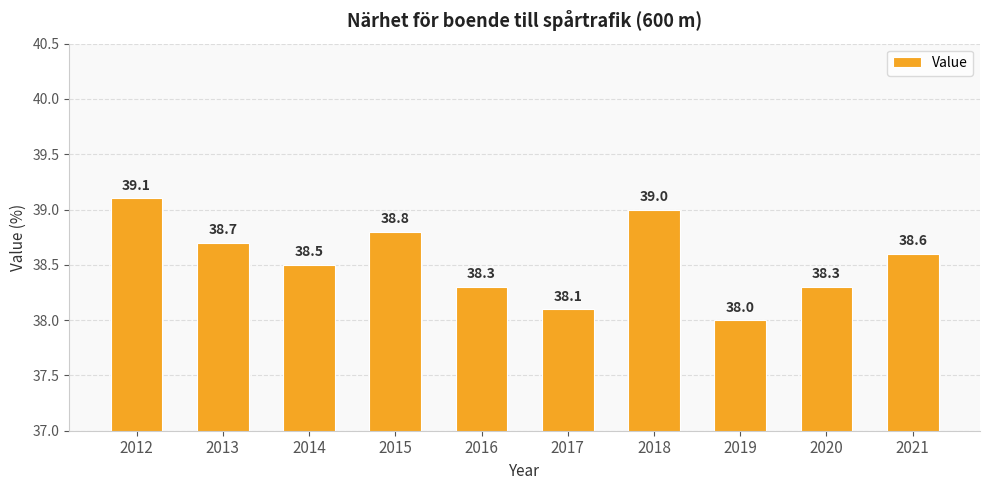

Read the value at 2014.

38.5